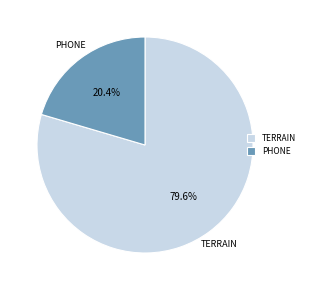

Which has a higher value, TERRAIN or PHONE?

TERRAIN